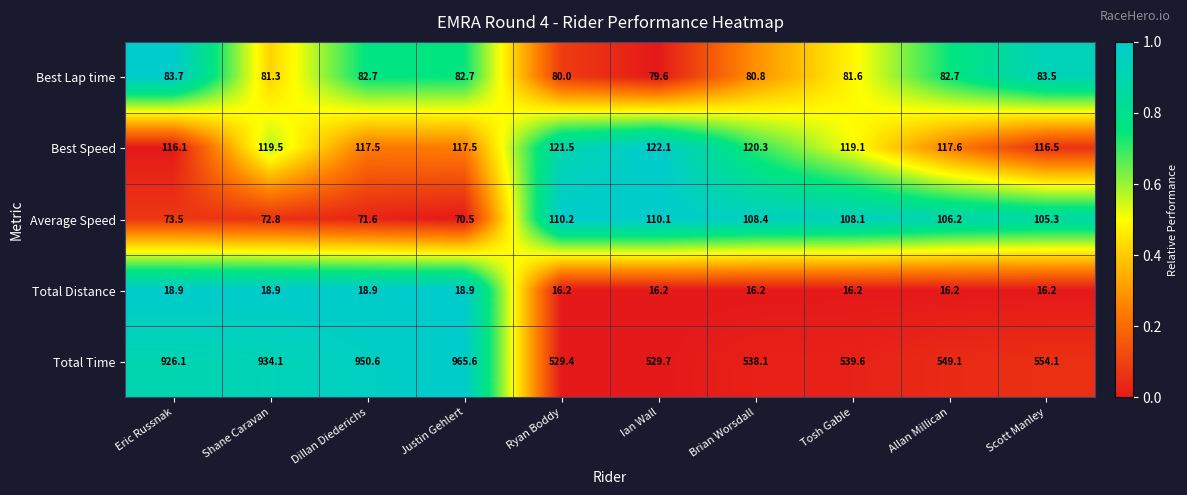

Between Shane Caravan and Ian Wall, which series saw the biggest shift?

Total Time